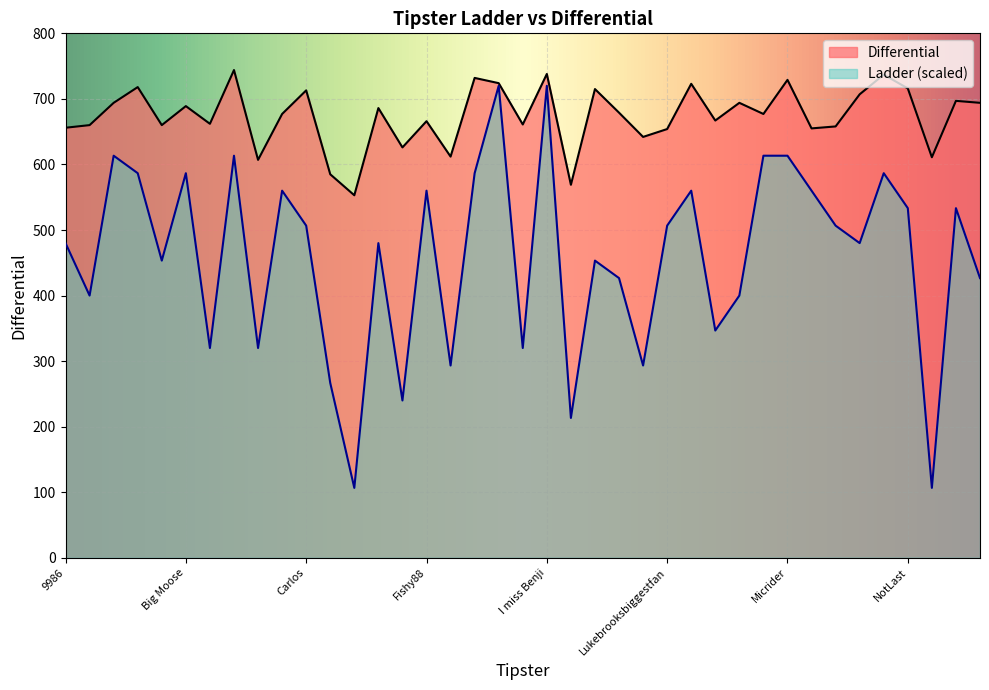

The value of Ladder at Micrider is 1094.6. True or false?

False